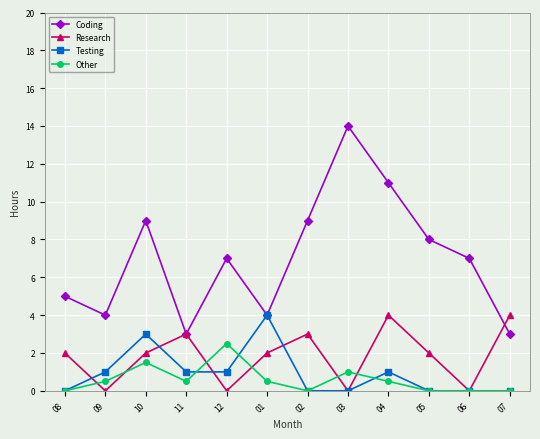

Reading left to right, extract all data points from this chart.

Coding: 5.0	4.0	9.0	3.0	7.0	4.0	9.0	14.0	11.0	8.0	7.0	3.0
Research: 2.0	0.0	2.0	3.0	0.0	2.0	3.0	0.0	4.0	2.0	0.0	4.0
Testing: 0.0	1.0	3.0	1.0	1.0	4.0	0.0	0.0	1.0	0.0	0.0	0.0
Other: 0.0	0.5	1.5	0.5	2.5	0.5	0.0	1.0	0.5	0.0	0.0	0.0